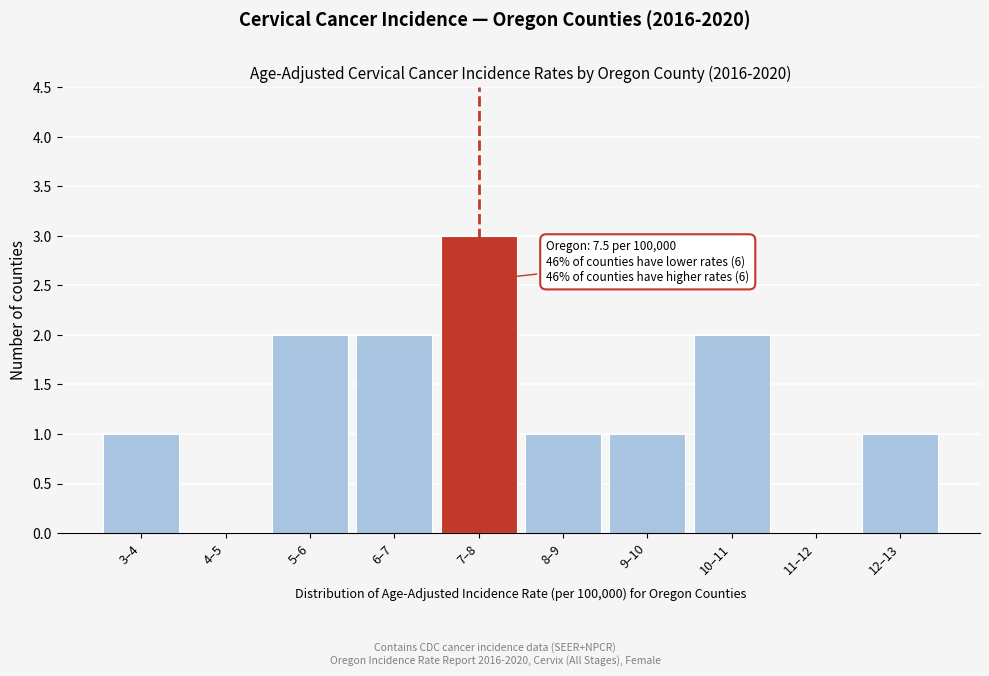

Reading left to right, extract all data points from this chart.

3–4=1	4–5=0	5–6=2	6–7=2	7–8=3	8–9=1	9–10=1	10–11=2	11–12=0	12–13=1